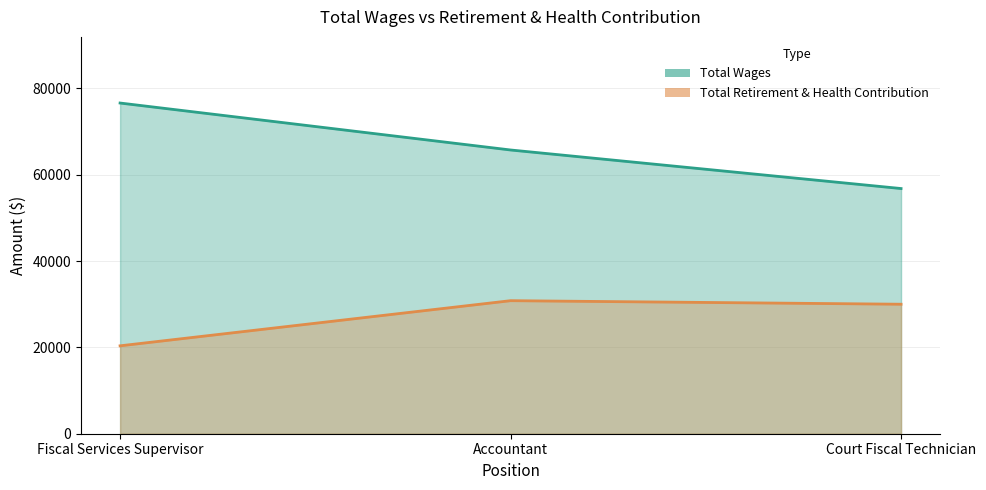

How many lines are shown in the chart?

2